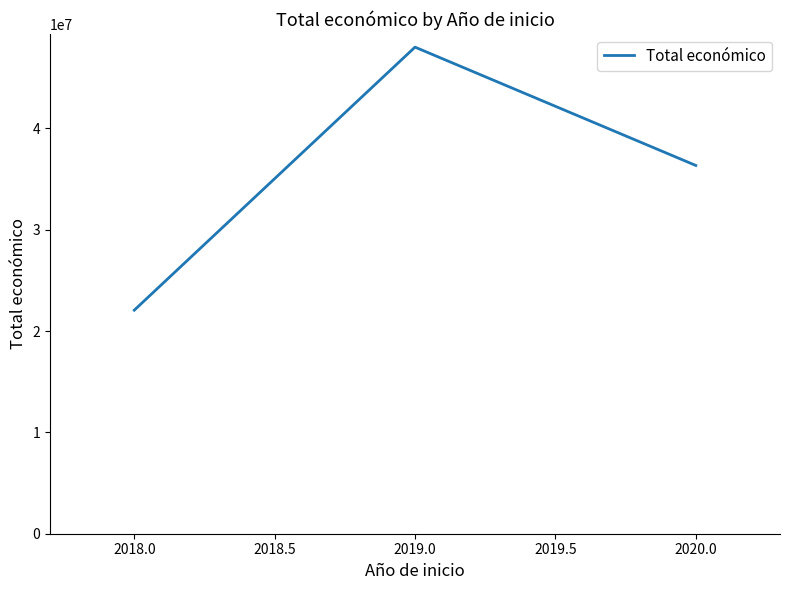

What position from the left is 2018.0?

1